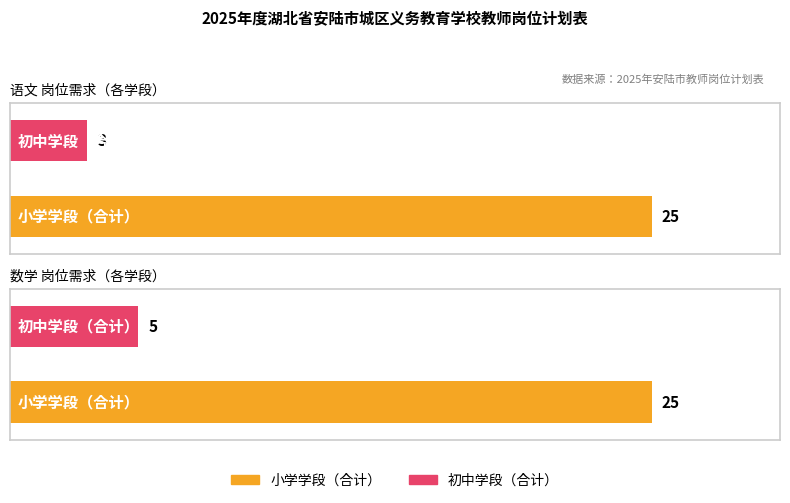

What is the difference between the maximum and minimum values in the 数学 series?

20